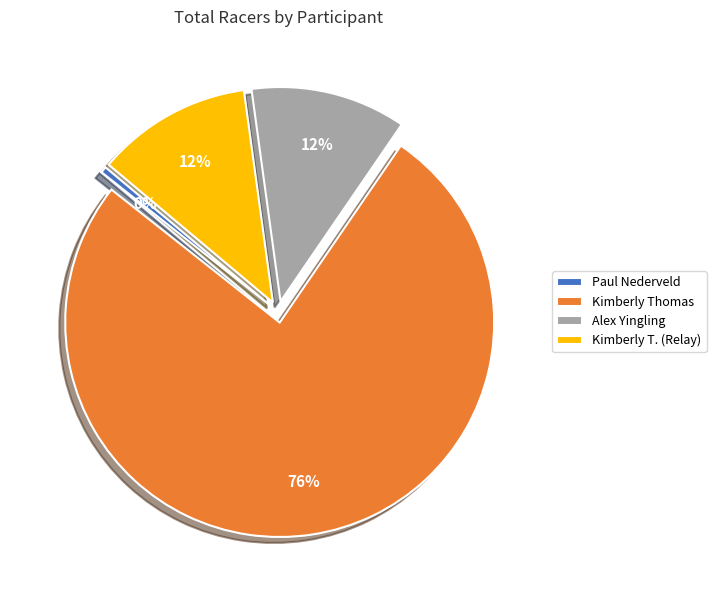

What is the smallest slice in the pie chart?

Paul Nederveld